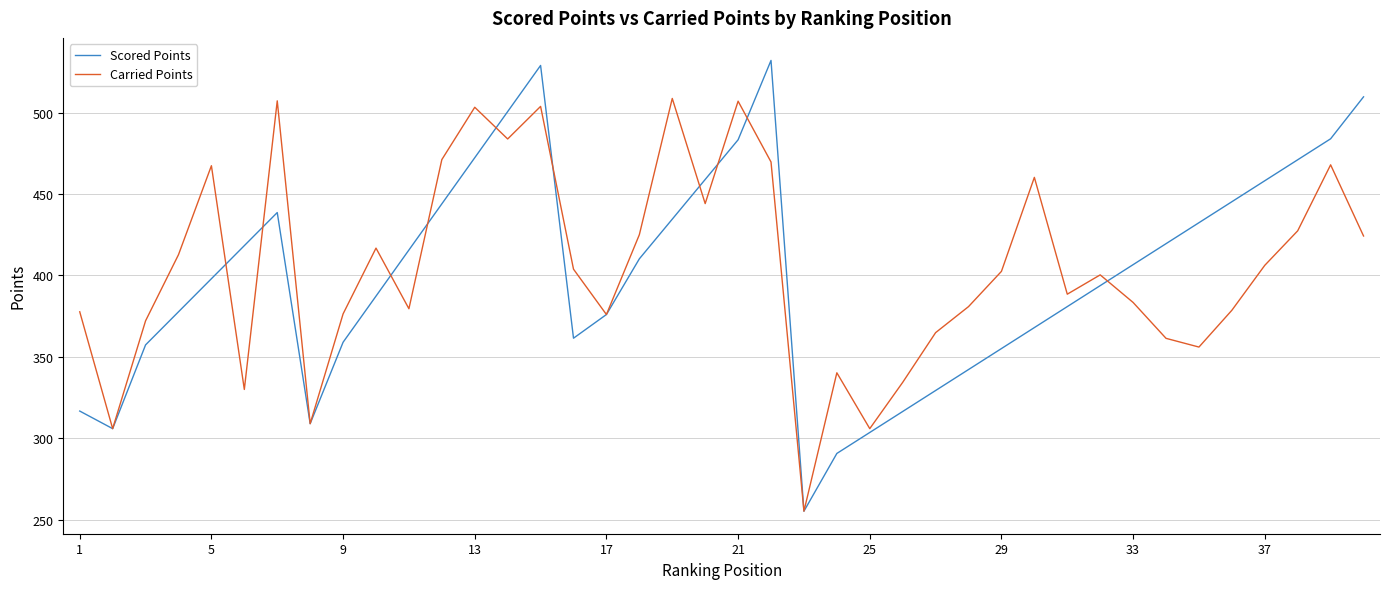

Which series has the largest range (max minus min)?

Scored Points